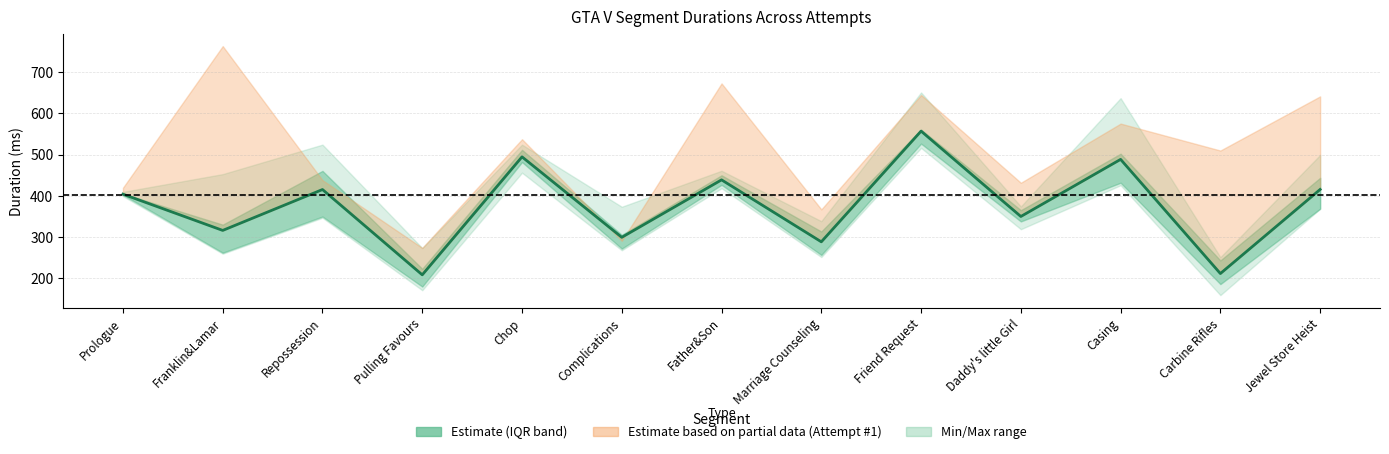

List the labels in order of value, largest first.

Friend Request, Chop, Casing, Father&Son, Jewel Store Heist, Repossession, Prologue, Daddy's little Girl, Franklin&Lamar, Complications, Marriage Counseling, Carbine Rifles, Pulling Favours